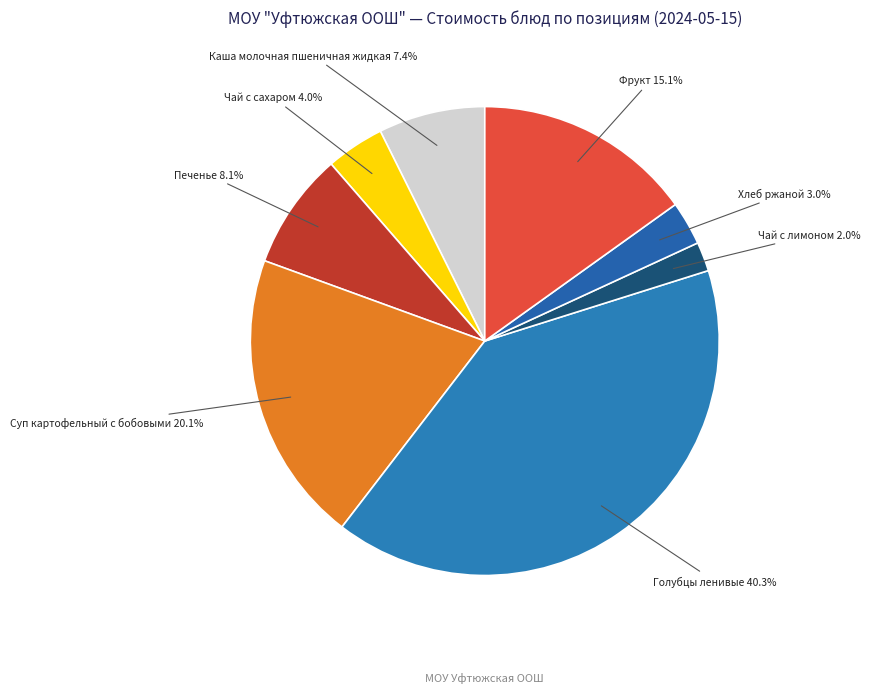

How many segments does this pie chart have?

8